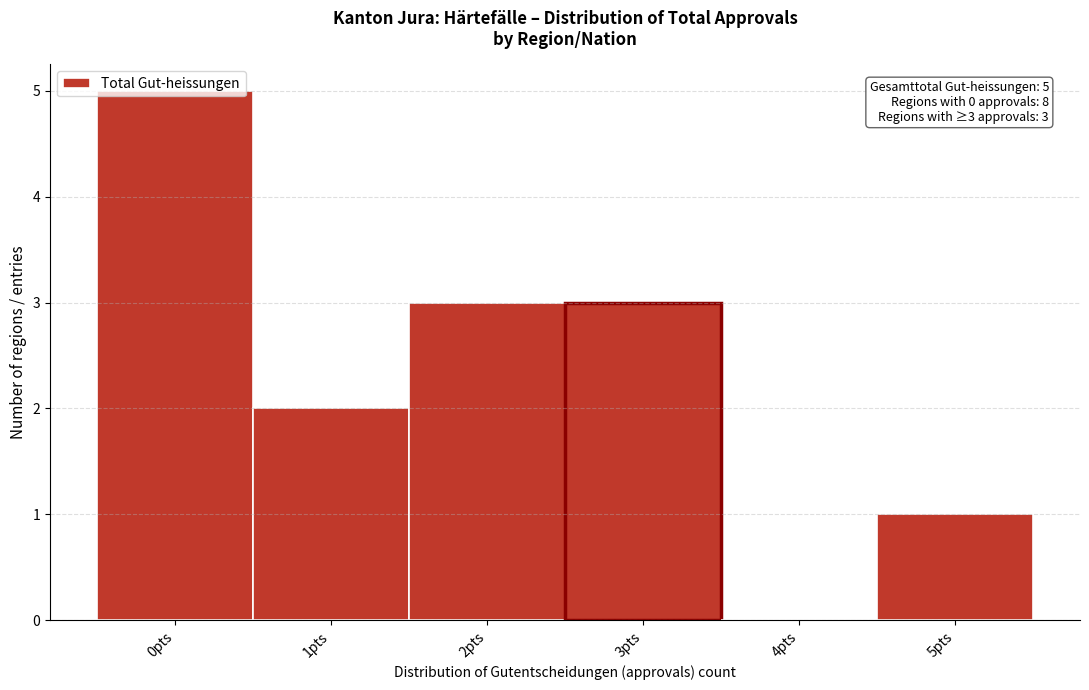

What is the sum of all values?

14